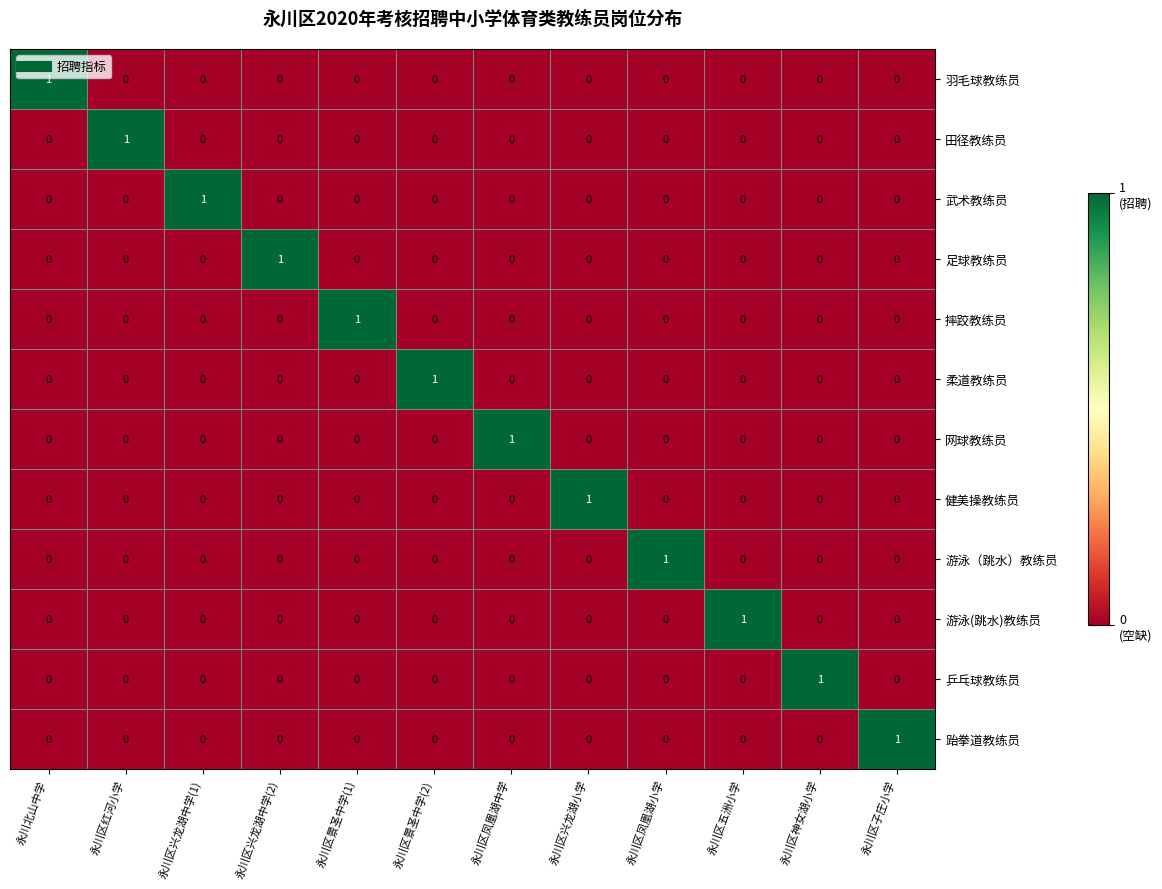

Is it true that 柔道教练员 equals 1 at 永川区兴龙湖小学?

False